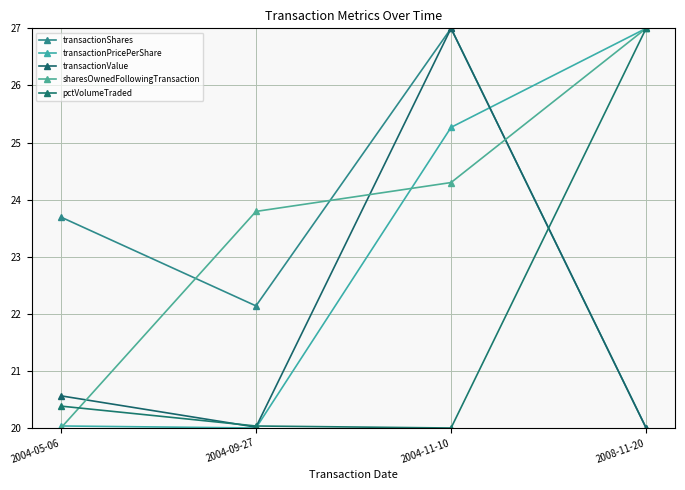

Which series changed the most between 2004-05-06 and 2004-11-10?

transactionValue